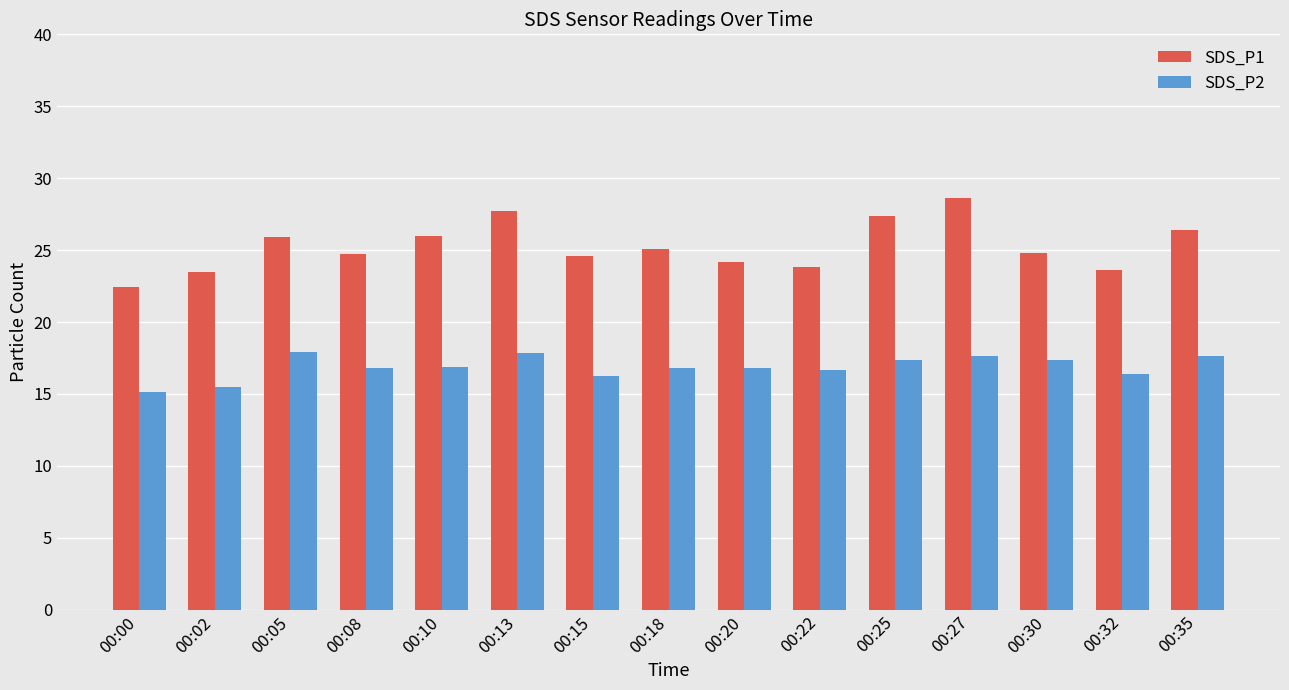

Which series has the largest range (max minus min)?

SDS_P1